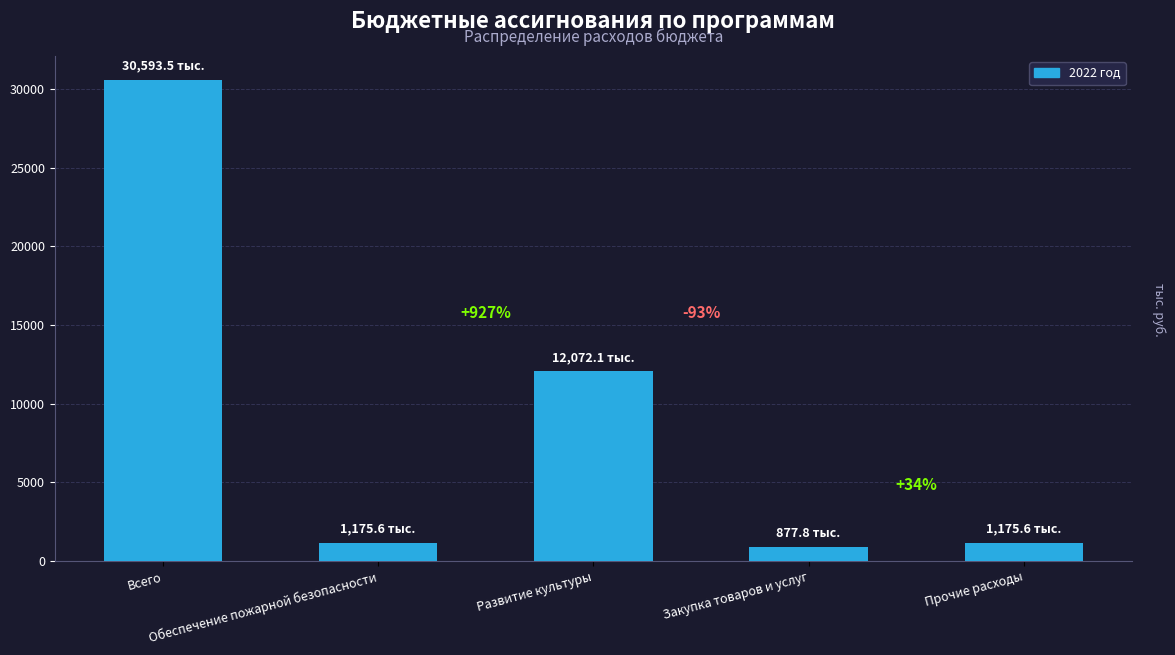

List the labels in order of value, largest first.

Всего, Развитие культуры, Обеспечение пожарной безопасности, Прочие расходы, Закупка товаров и услуг